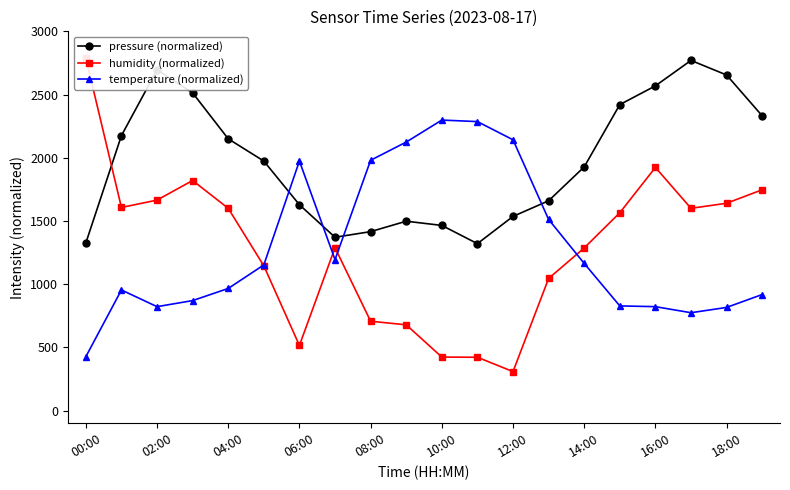

At 19, list the series in order from smallest to largest.

temperature (normalized), humidity (normalized), pressure (normalized)